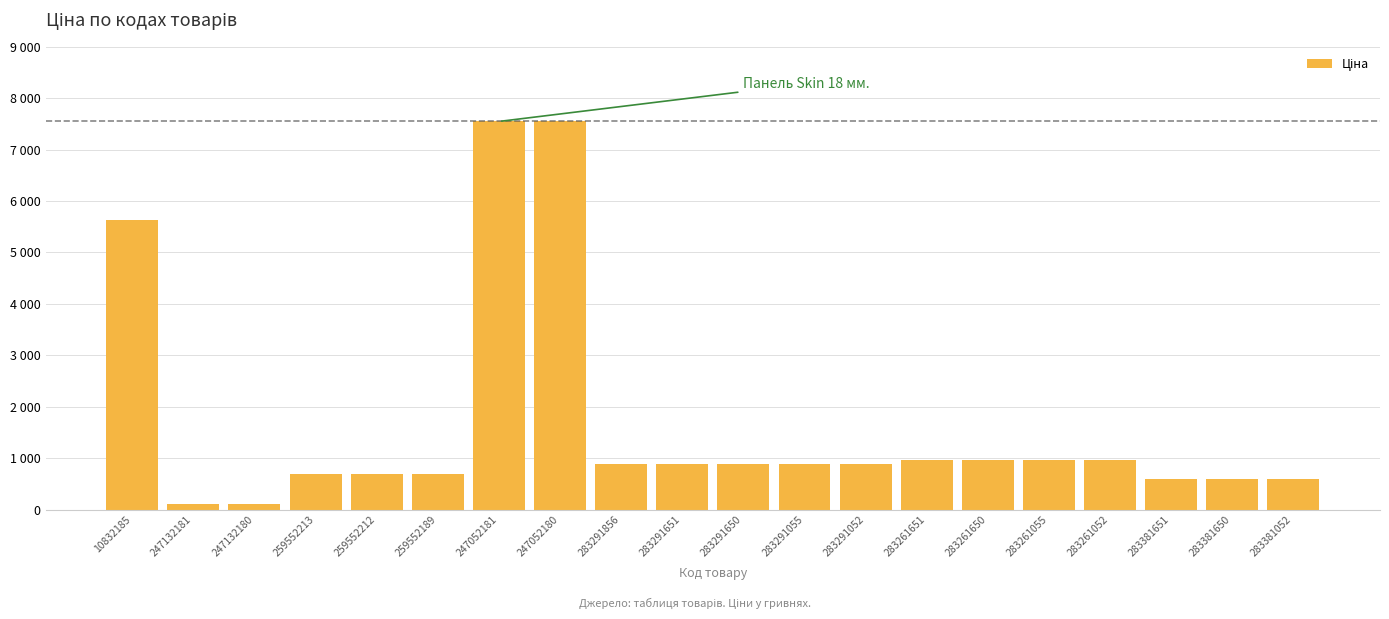

Which label corresponds to the largest value in the chart?

247052181